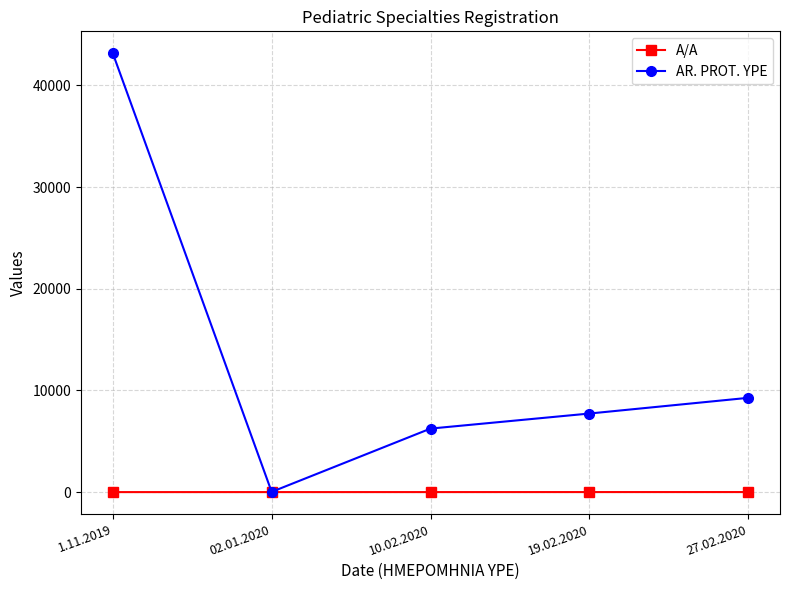

True or false: AR. PROT. YPE has more than 1 interior local peaks.

False